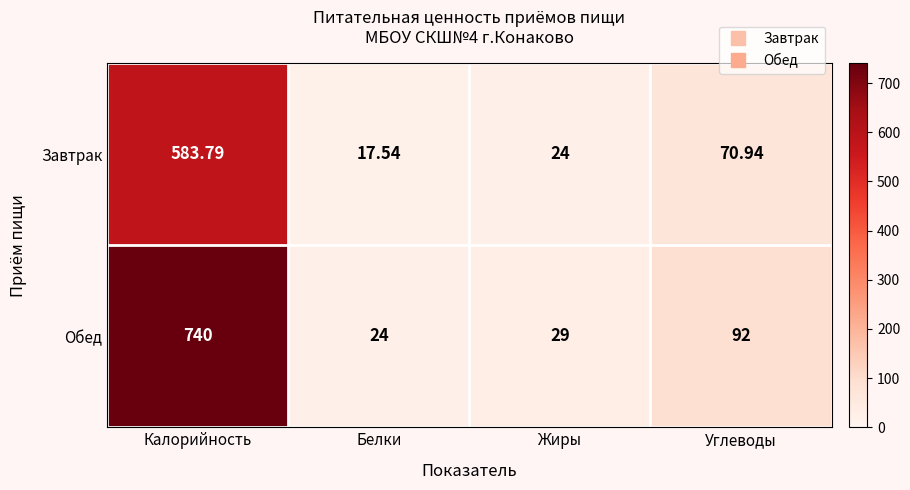

How many categories are shown in the chart?

4